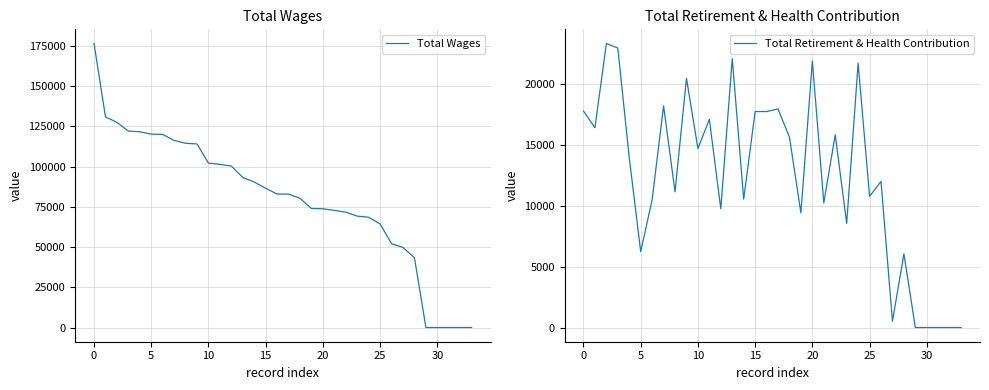

How many lines are shown in the chart?

2